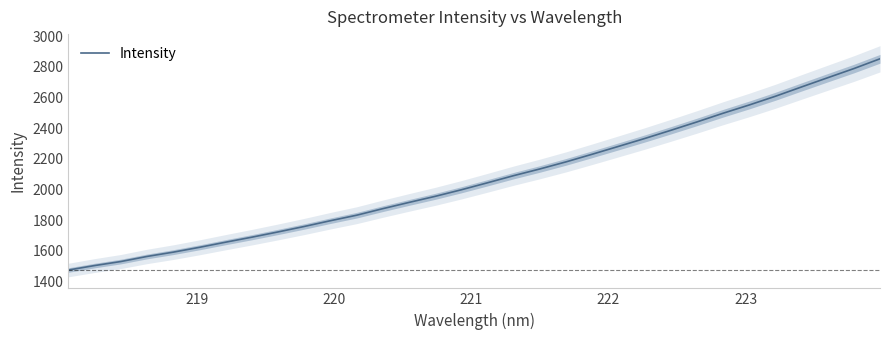

What is the maximum value for Intensity?

2853.0